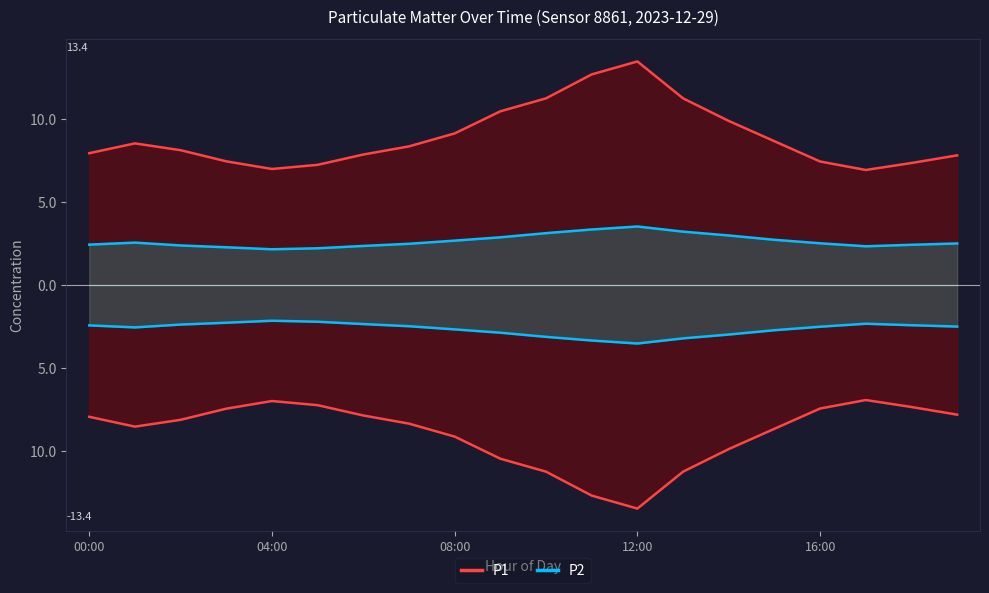

How many interior local peaks does the P1 series have?

2